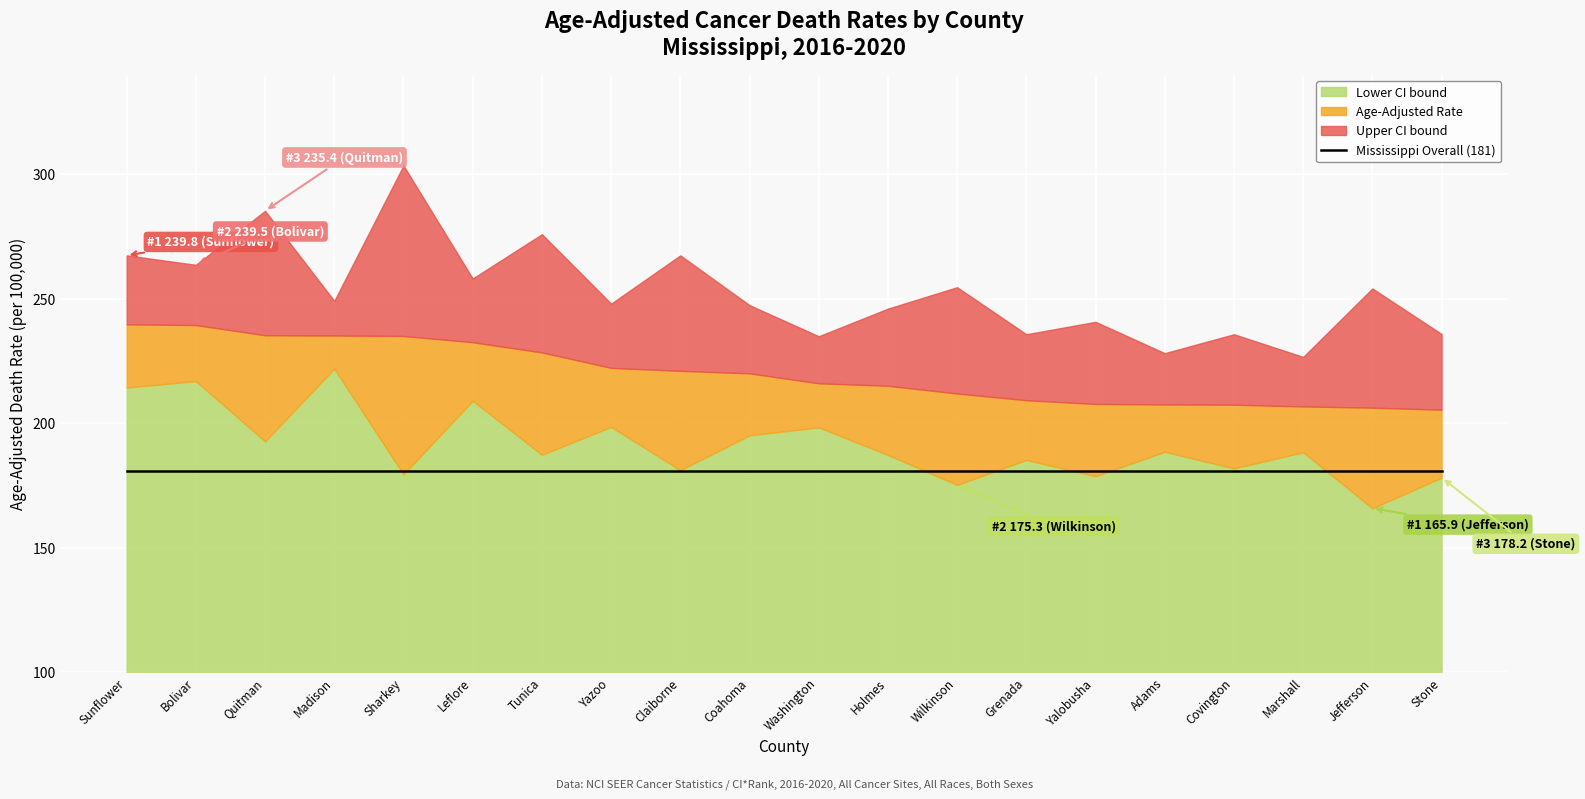

What is the maximum value shown in the chart?

303.6